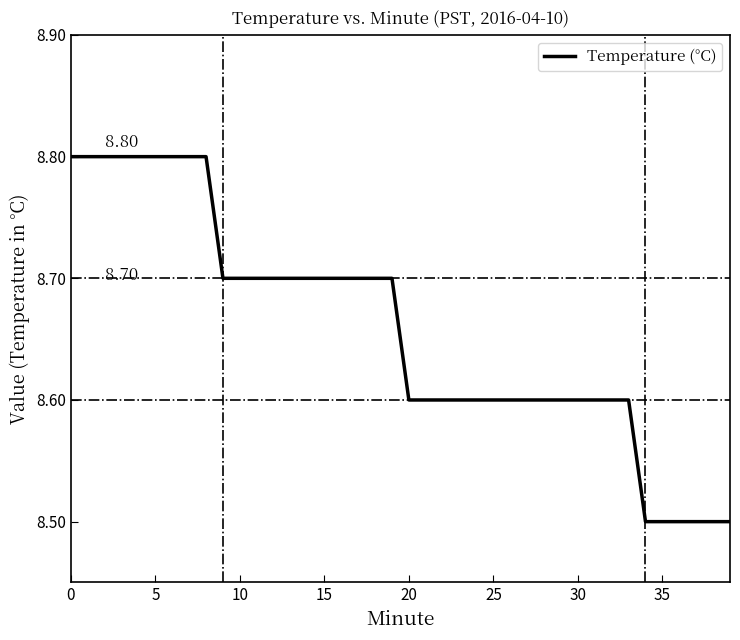

What is the label of the 28th point from the left?

27